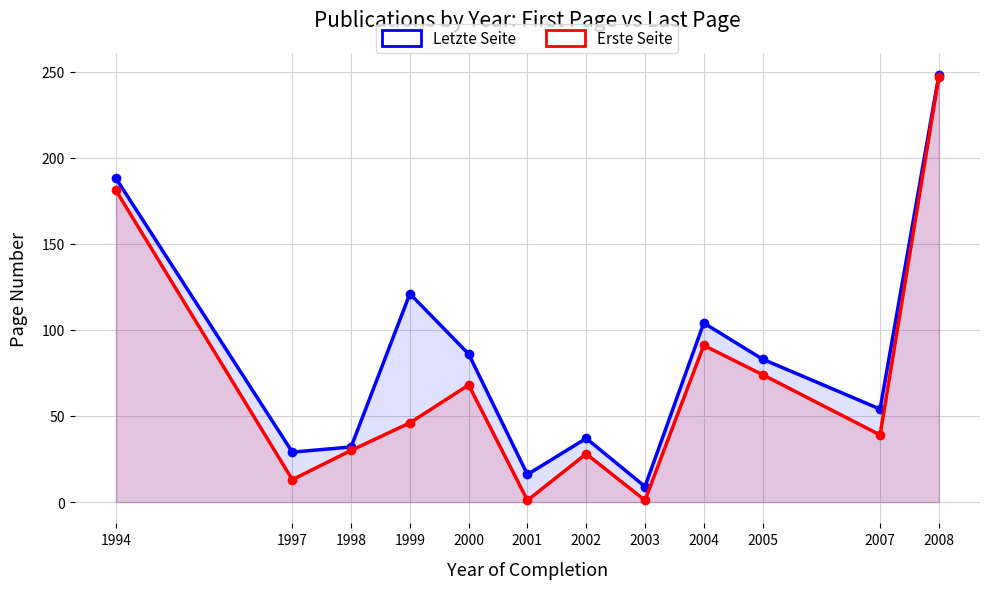

At which category does Erste Seite reach its first local valley?

1997